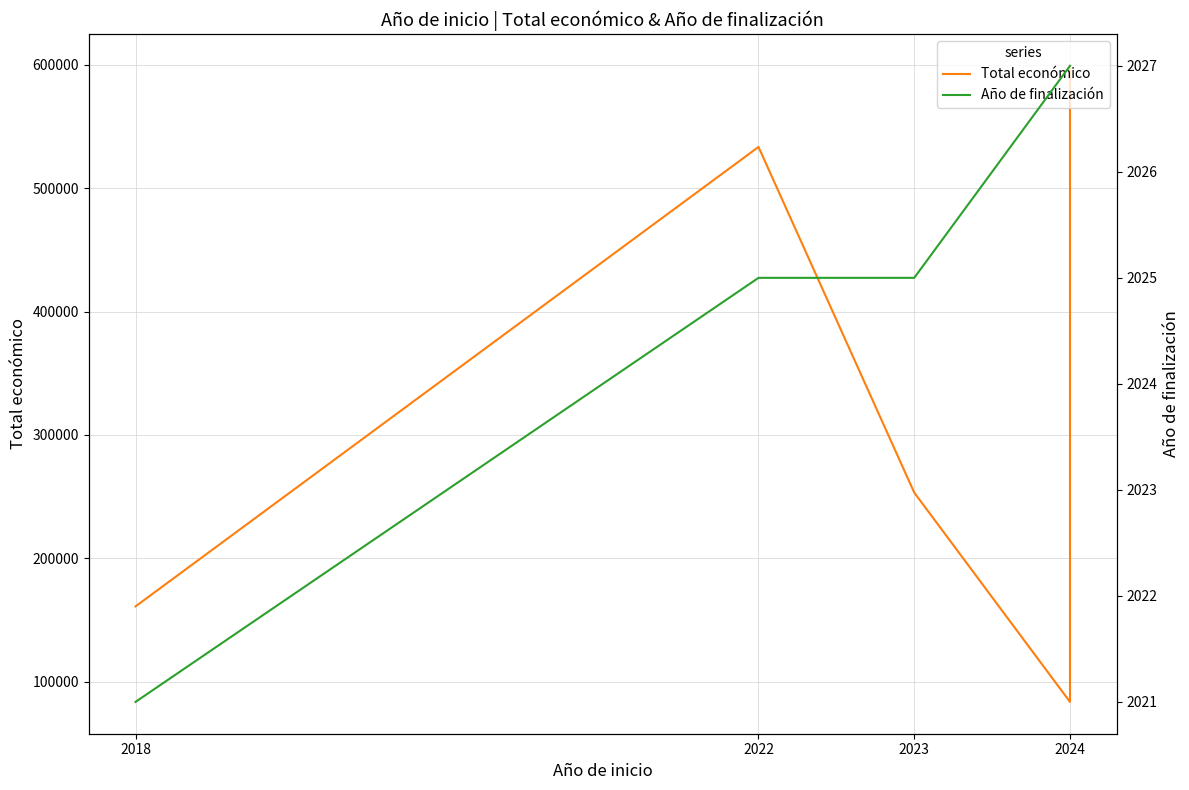

What is the highest value of the Total económico series?

599211